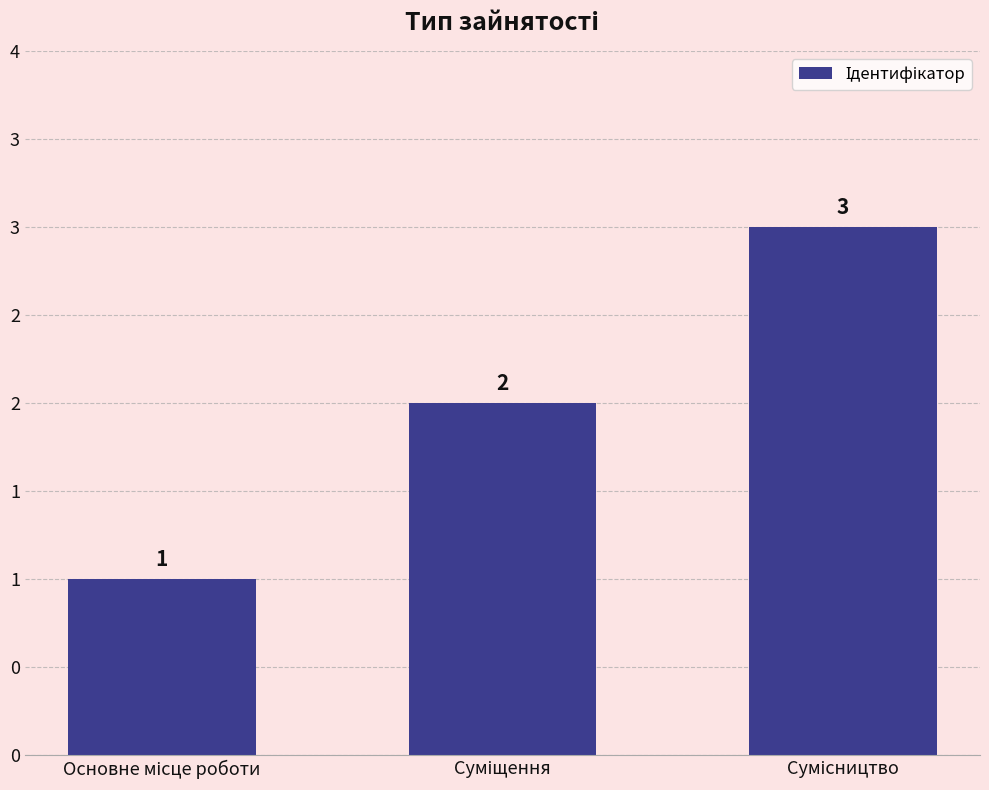

Reading left to right, extract all data points from this chart.

1	2	3